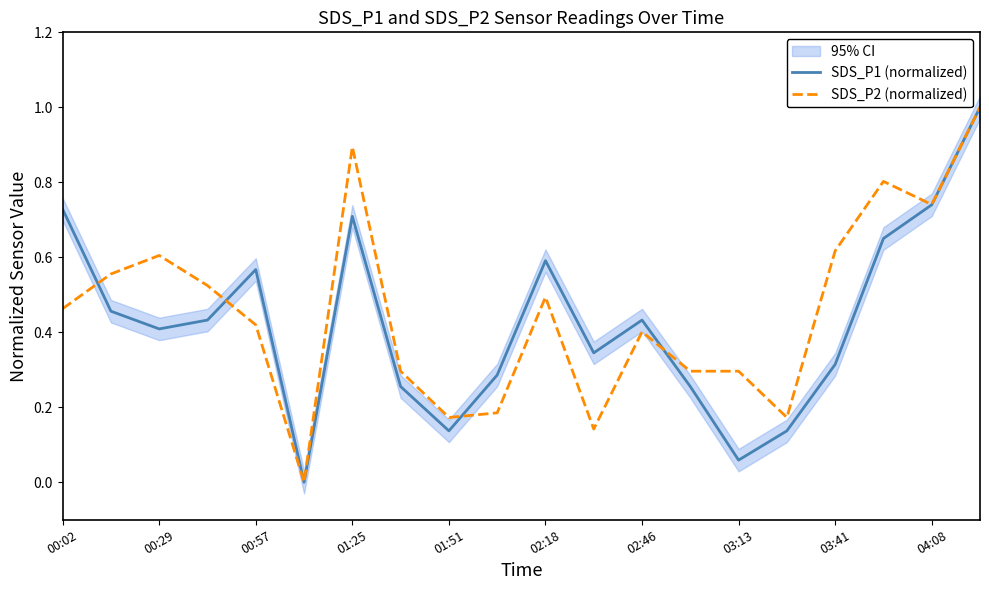

Is it true that SDS_P1 (normalized) equals 0.5 at 03:41?

False